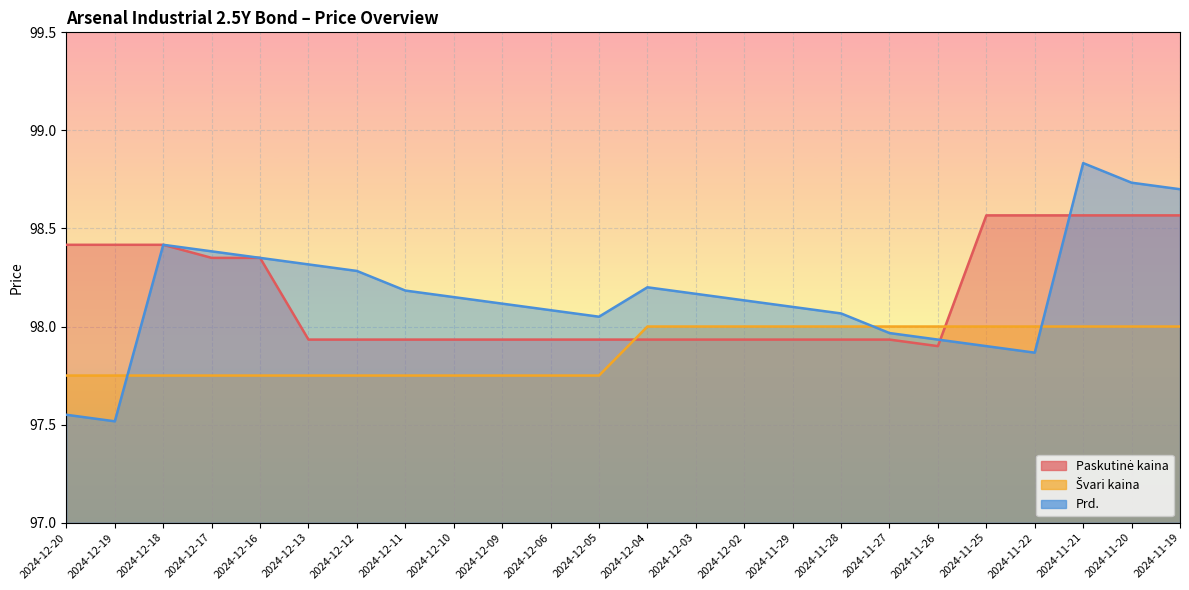

The value of Paskutinė kaina at 2024-12-05 is 60.2. True or false?

False